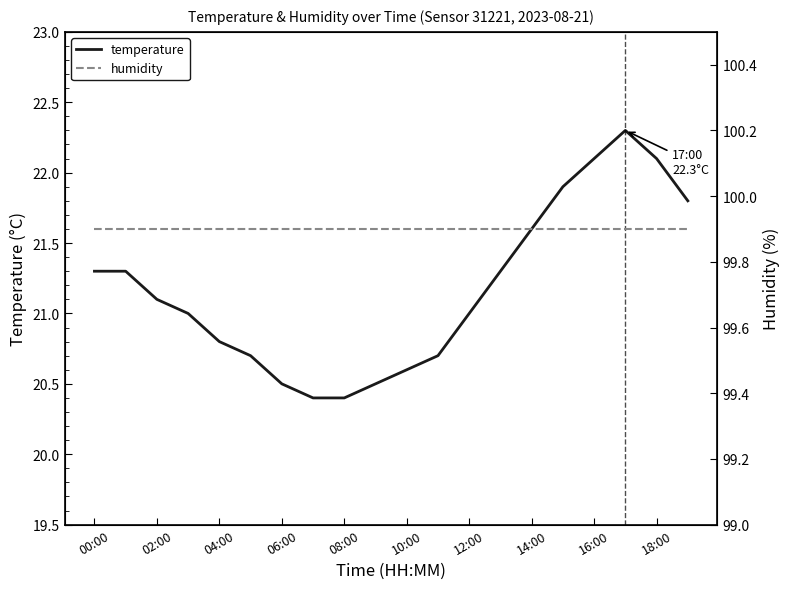

True or false: humidity and temperature cross at least once.

False